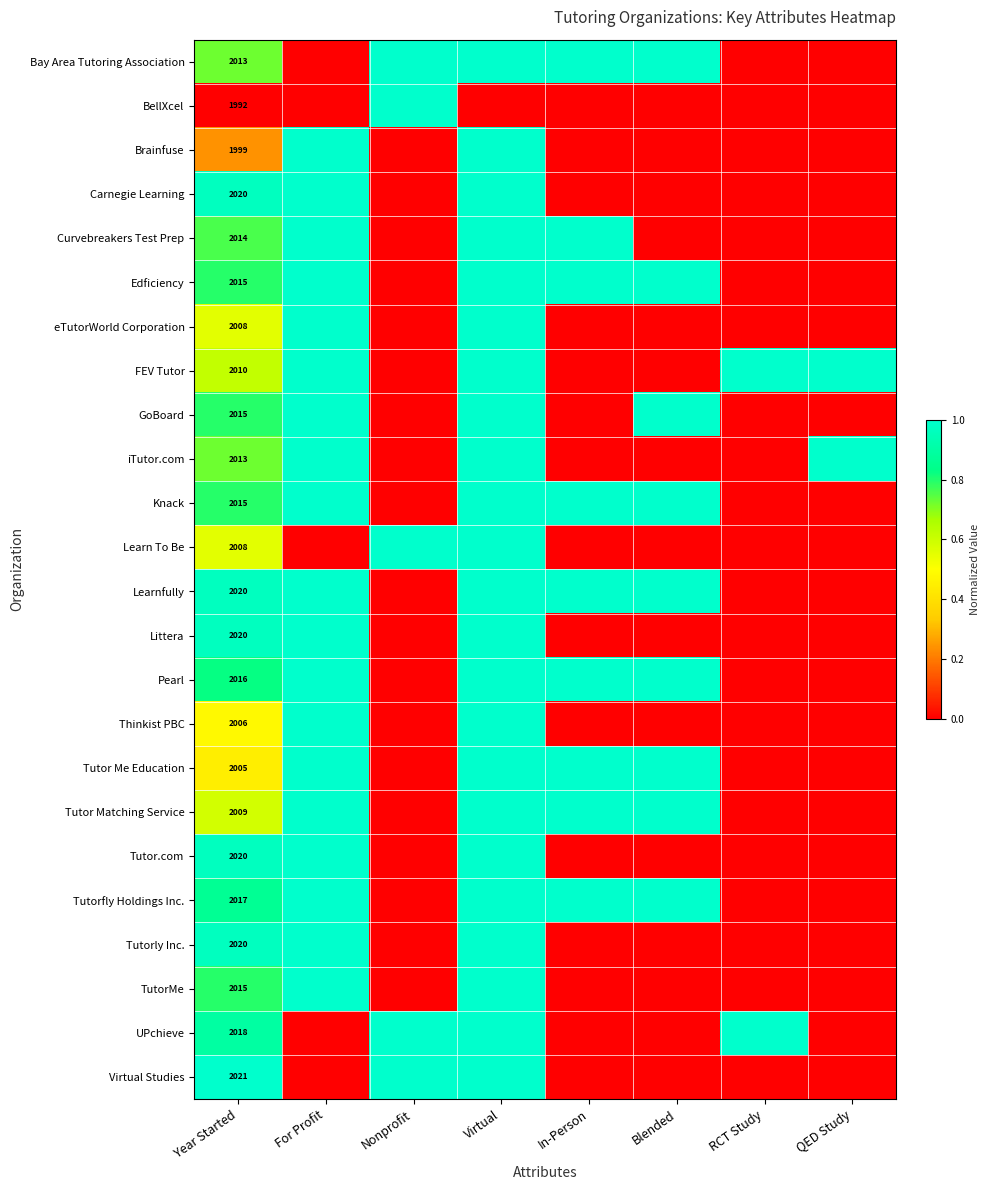

What is the spread (max minus min) of values at Year Started?

29